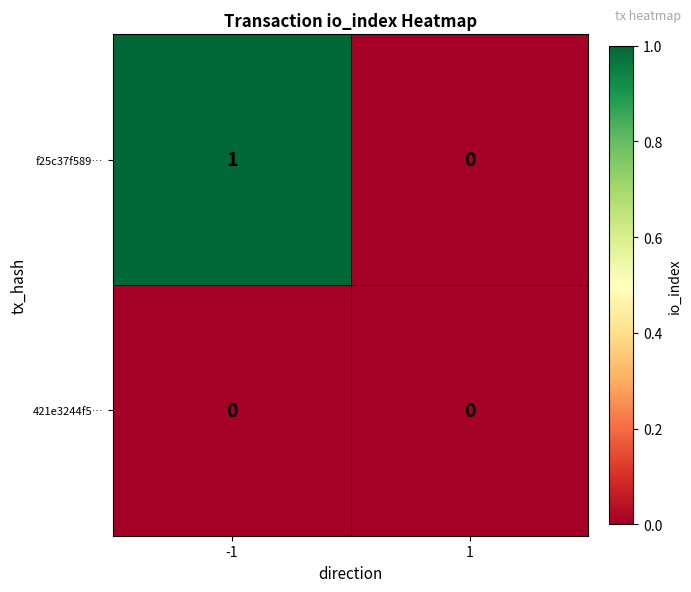

Reading left to right, extract all data points from this chart.

f25c37f589…: -1=1	1=0
421e3244f5…: -1=0	1=0